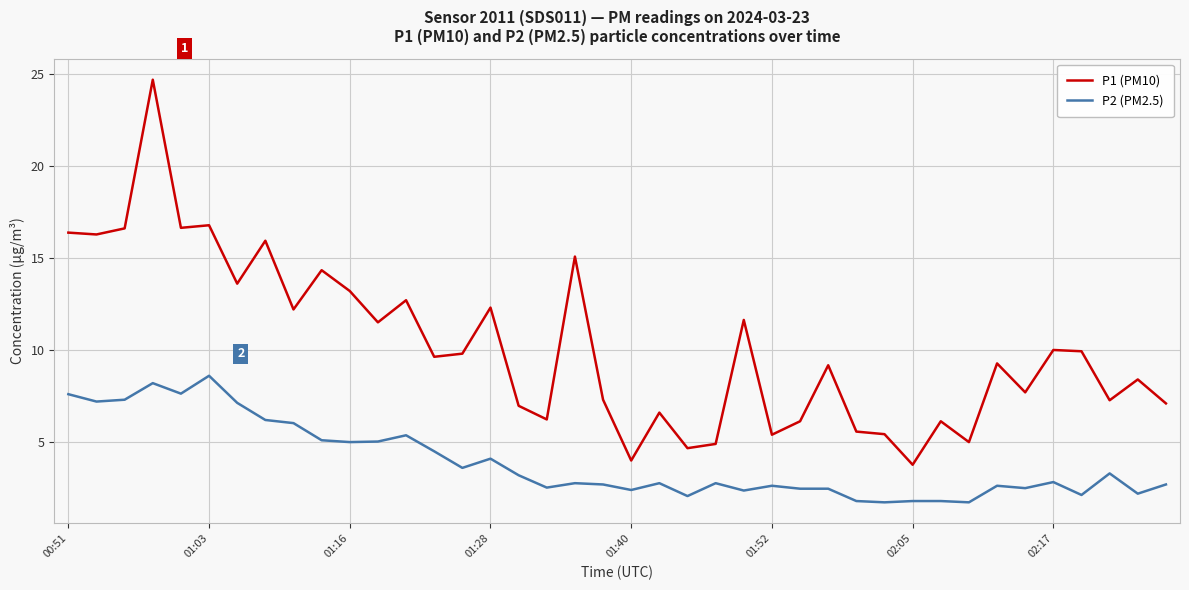

True or false: P2 (PM2.5) and P1 (PM10) cross at least once.

False